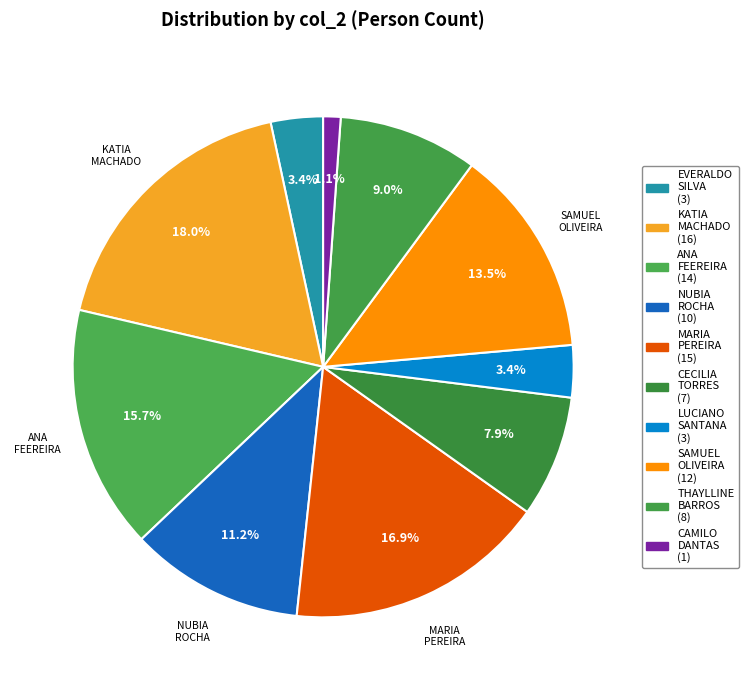

Is there any slice that represents more than half of the pie?

No